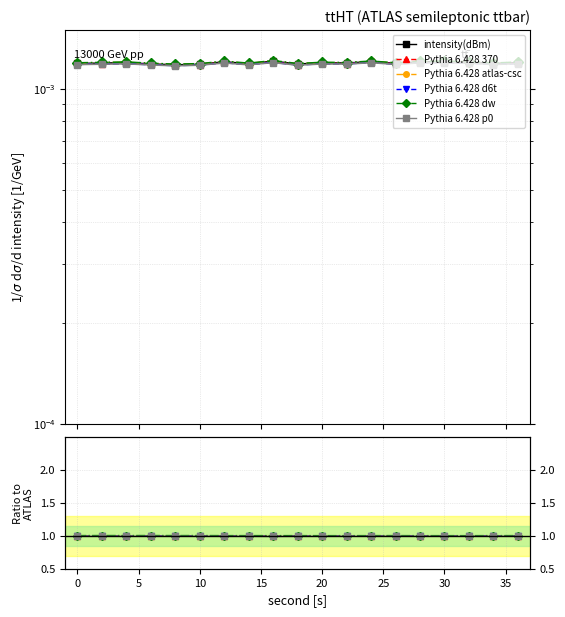

Count the Pythia 6.428 atlas-csc values in the range 1 to 2.

19